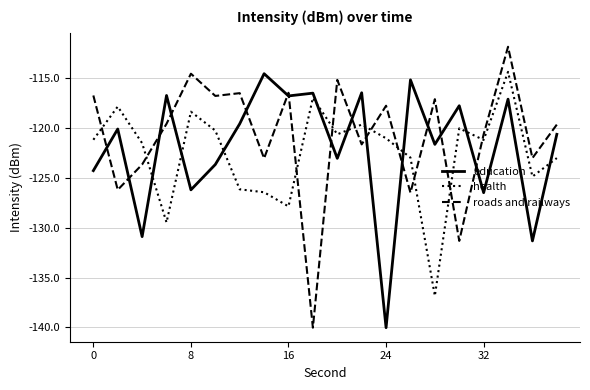

What is the smallest value displayed?

-140.0